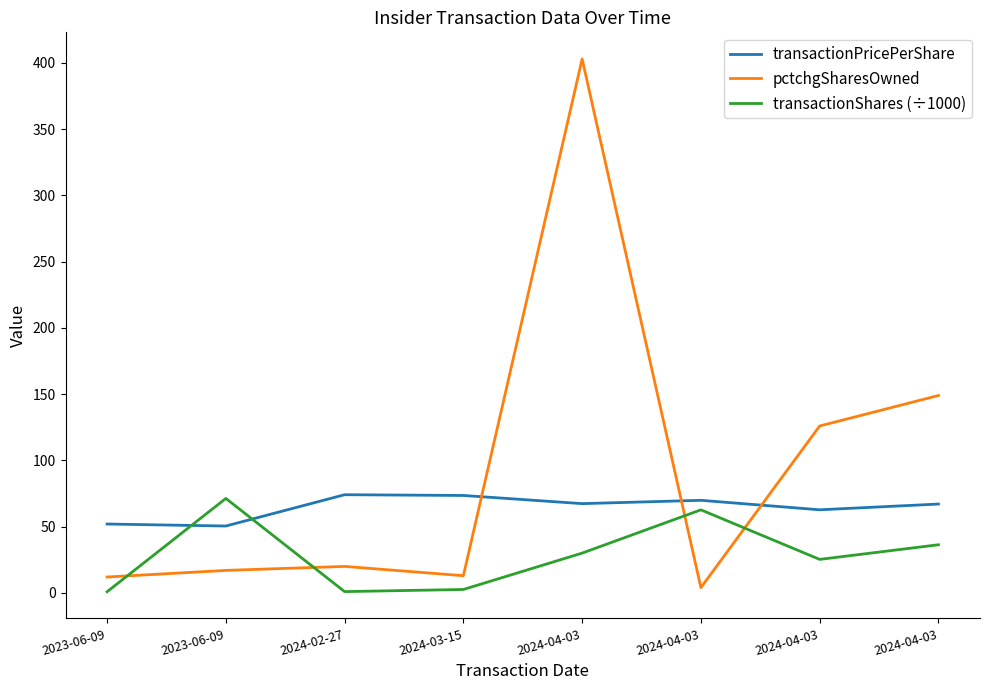

What are all the series names shown in the legend?

transactionPricePerShare, pctchgSharesOwned, transactionShares (÷1000)